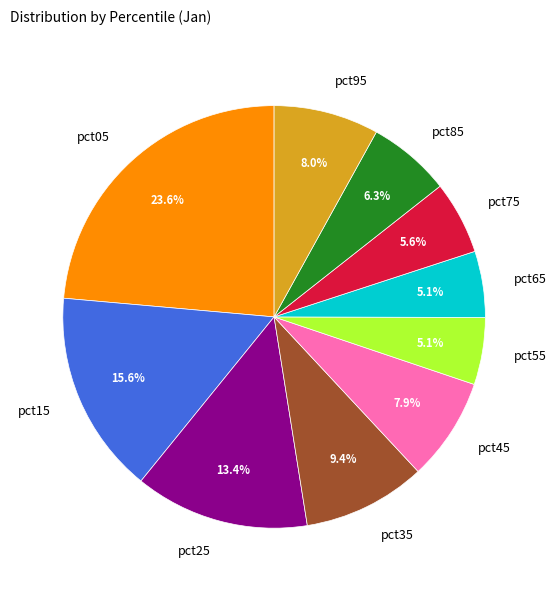

Is it true that pct85 is 6% of the pie?

True